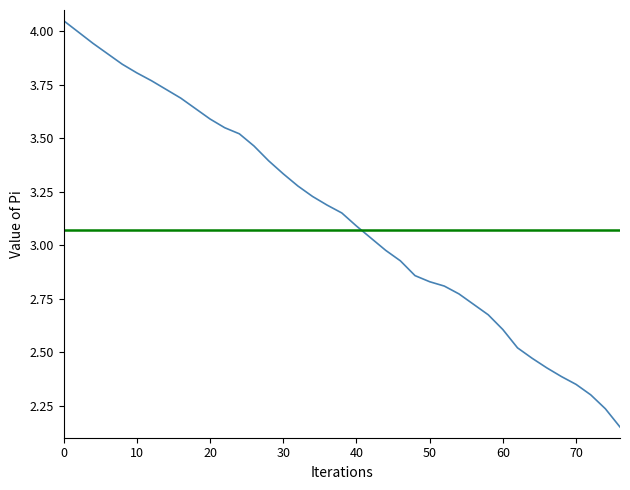

List the labels in order of value, smallest first.

76, 74, 72, 70, 68, 66, 64, 62, 60, 58, 56, 54, 52, 50, 48, 46, 44, 42, 40, 38, 36, 34, 32, 30, 28, 26, 24, 22, 20, 18, 16, 14, 12, 10, 8, 6, 4, 2, 0